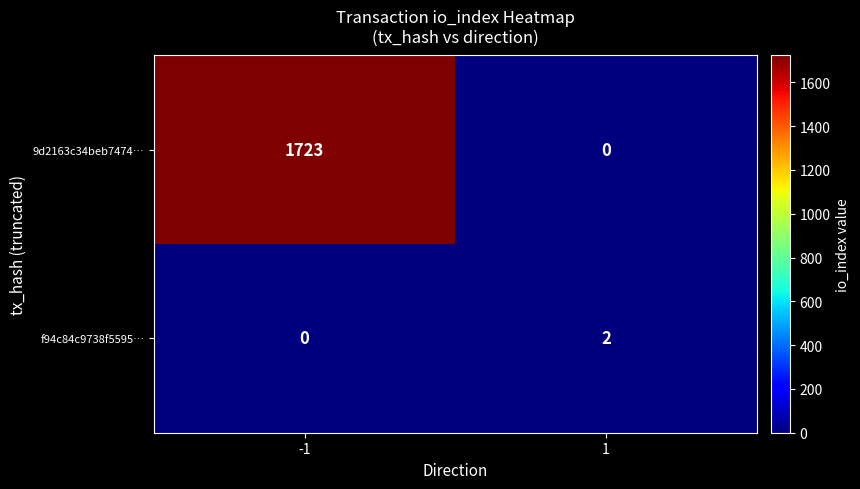

Which series changed the most between -1 and 1?

9d2163c34beb7474…